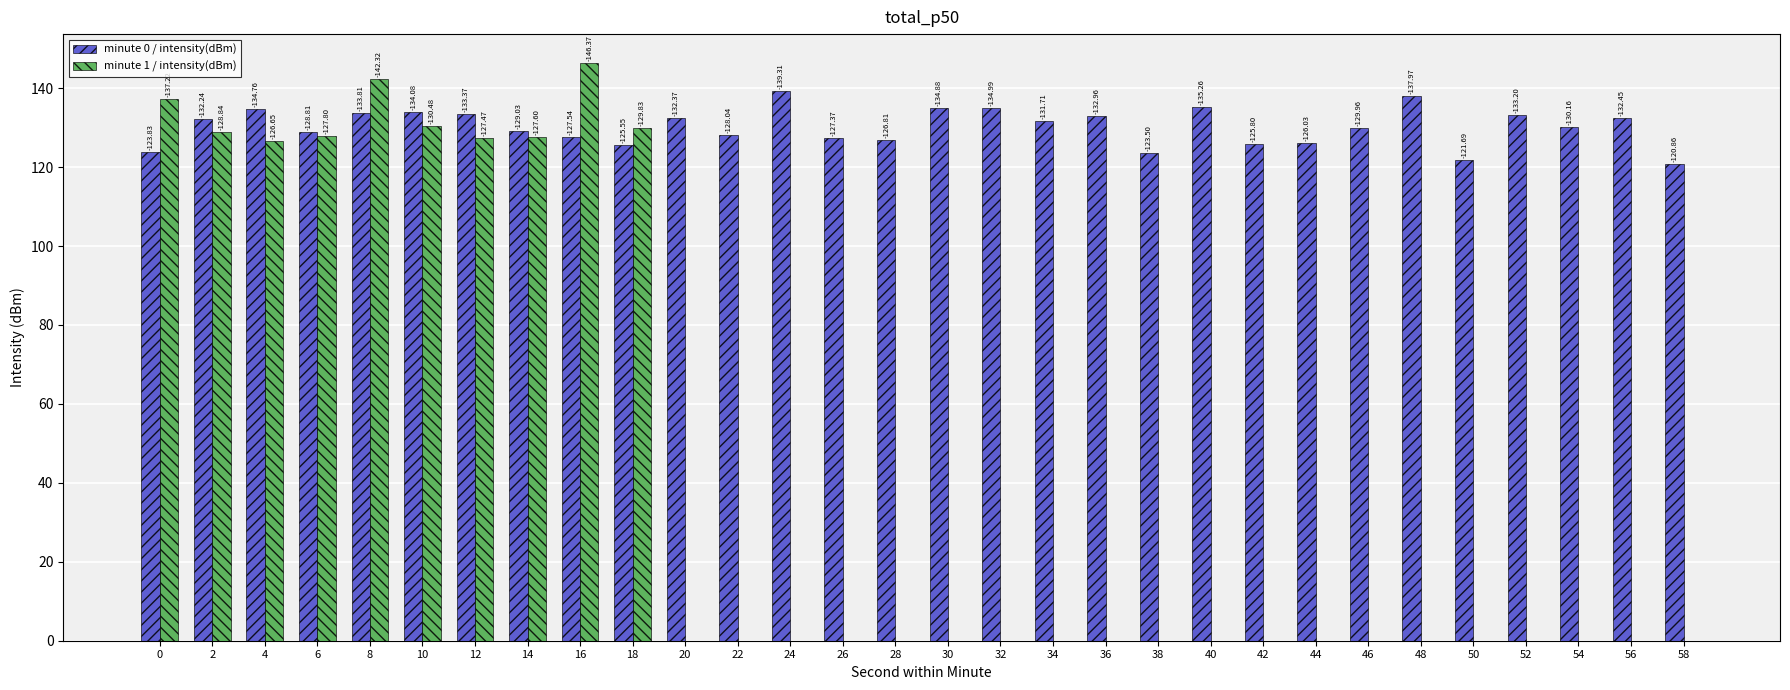

What is the spread (max minus min) of values at 50?

121.7